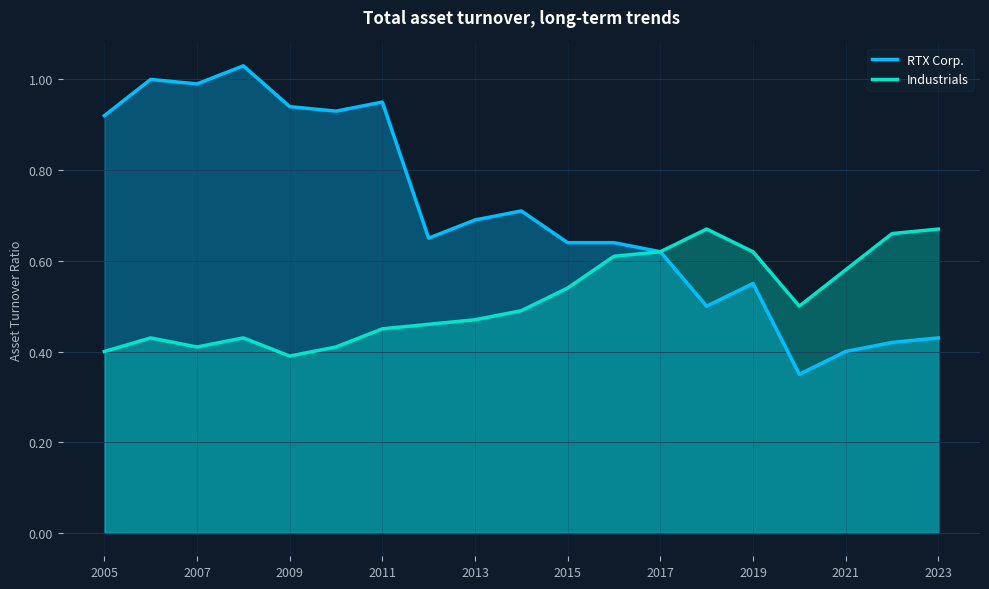

Which series has the largest range (max minus min)?

RTX Corp.